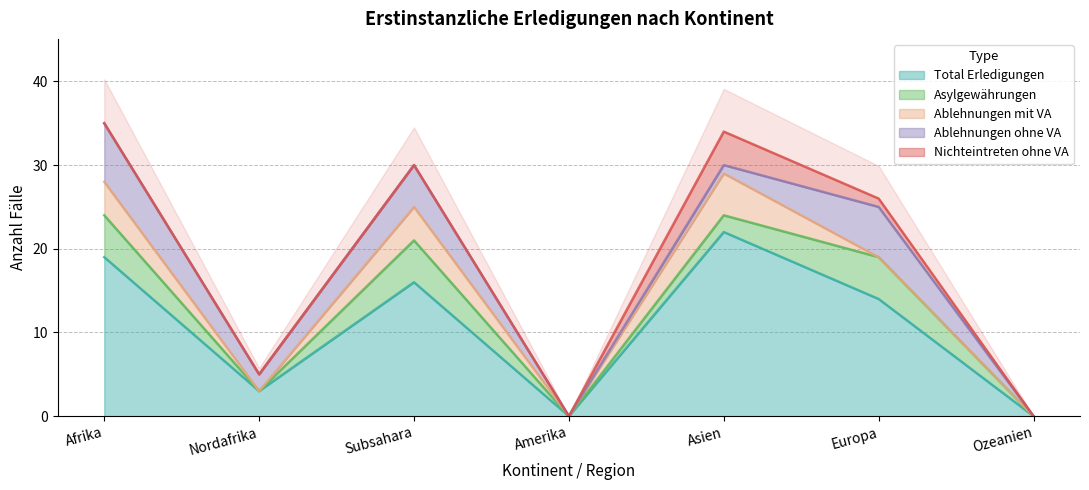

What position from the right is Europa?

2